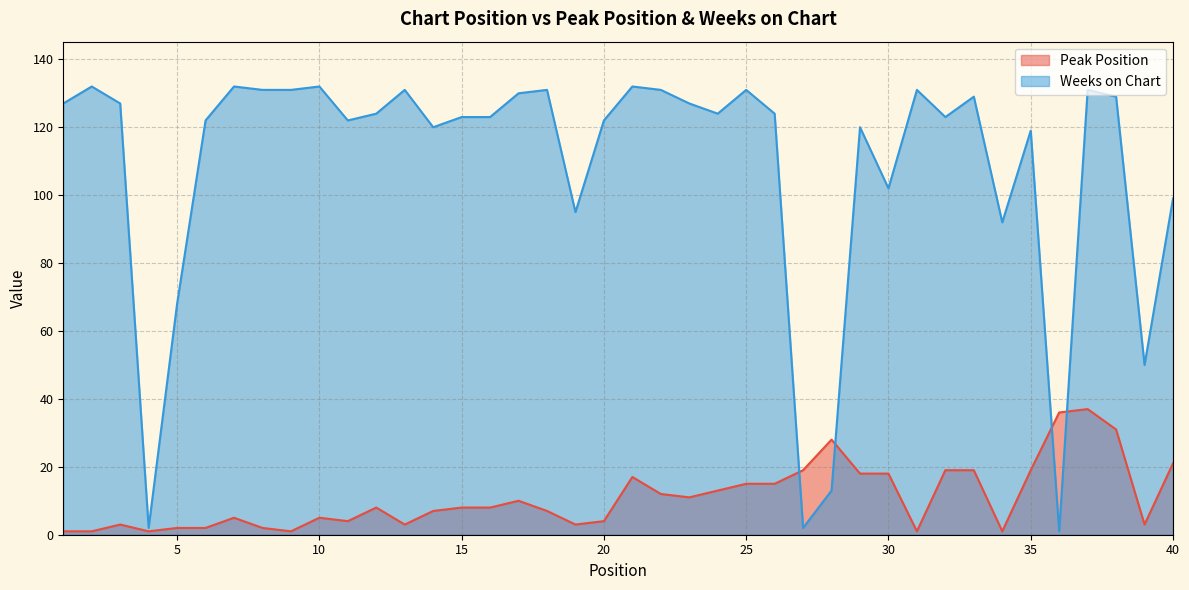

Rank the series by their maximum value, from lowest to highest.

Peak Position, Weeks on Chart